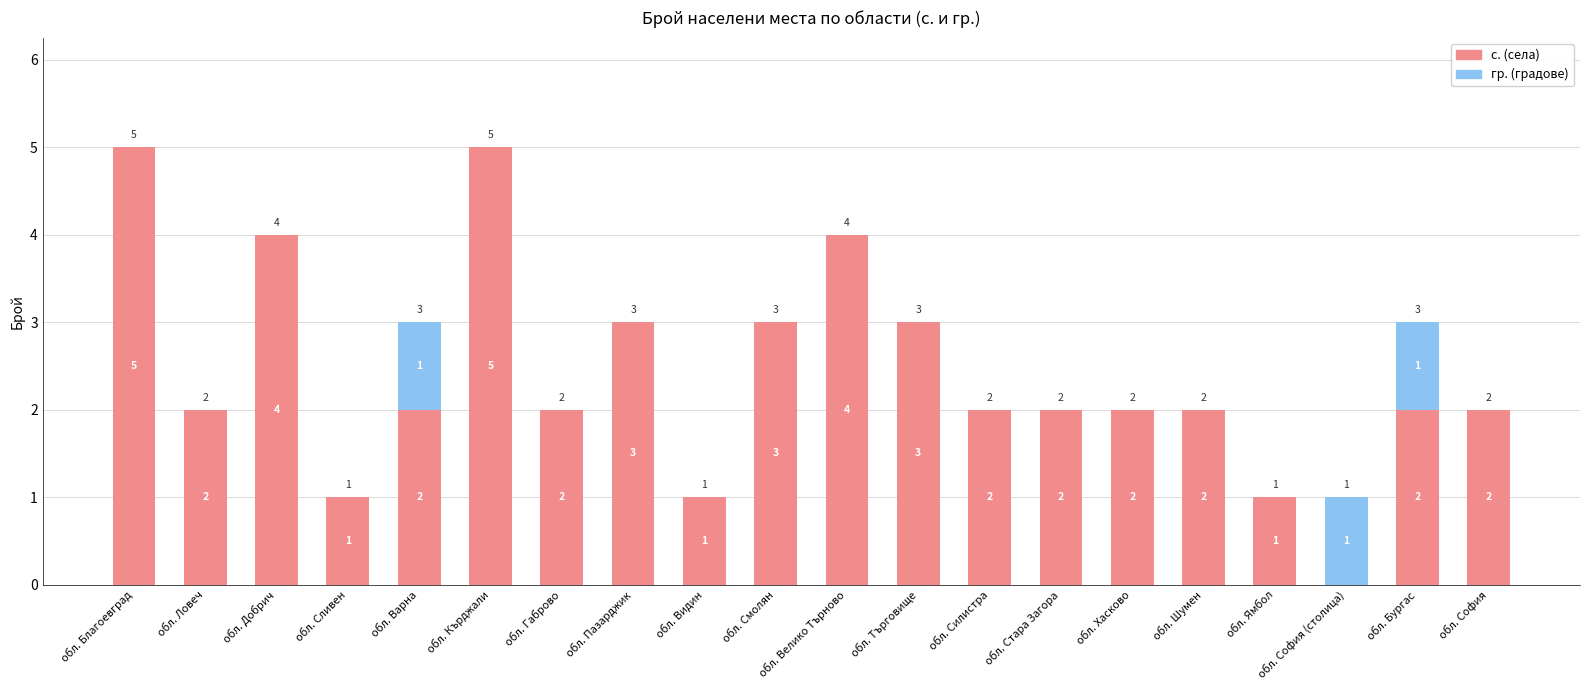

What is the sum of the с. (села) values at обл. Стара Загора and обл. Благоевград?

7